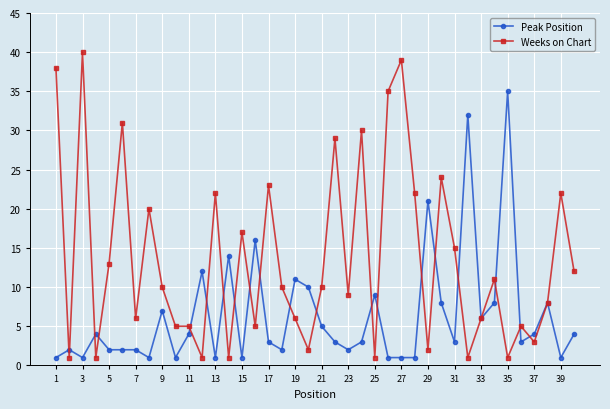

List the series in order of their overall mean, highest first.

Weeks on Chart, Peak Position